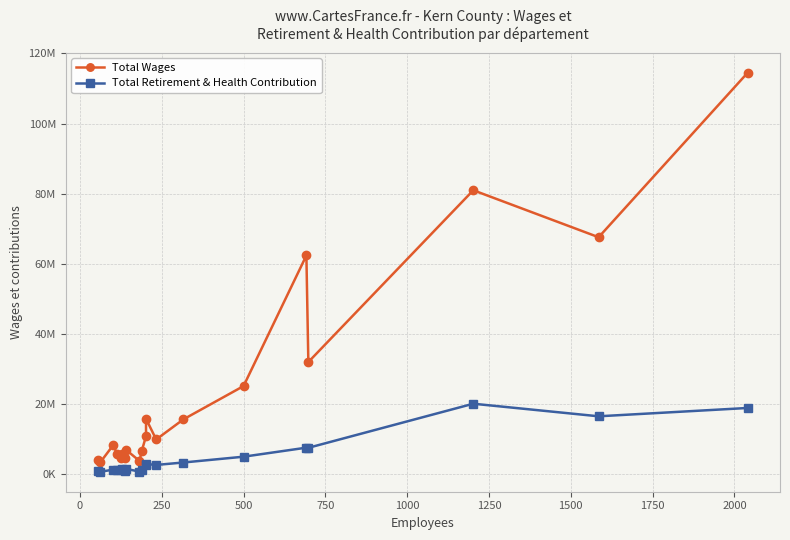

What is the difference between the second highest and second lowest values in the Total Retirement & Health Contribution series?

18126190